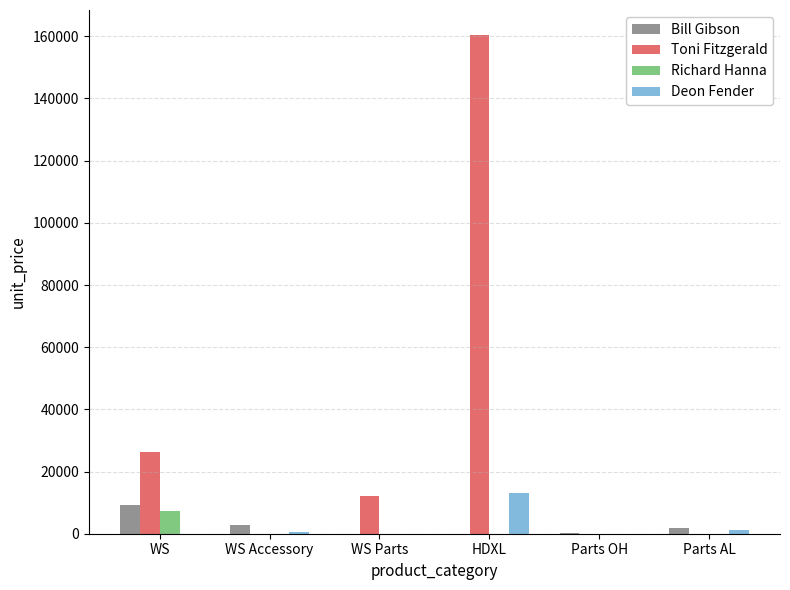

How many groups of bars are there?

6